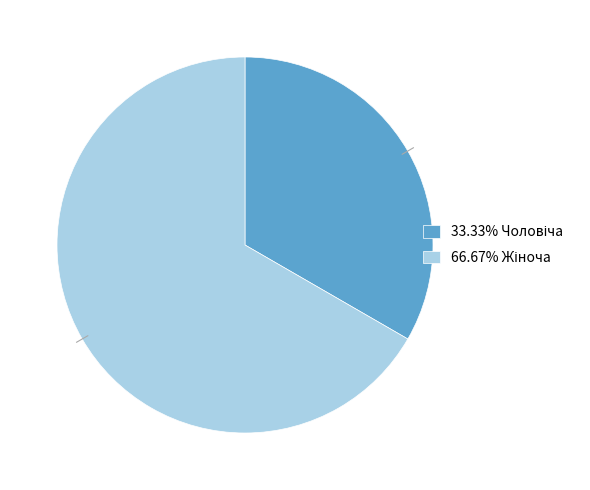

Is there any slice that represents more than half of the pie?

Yes